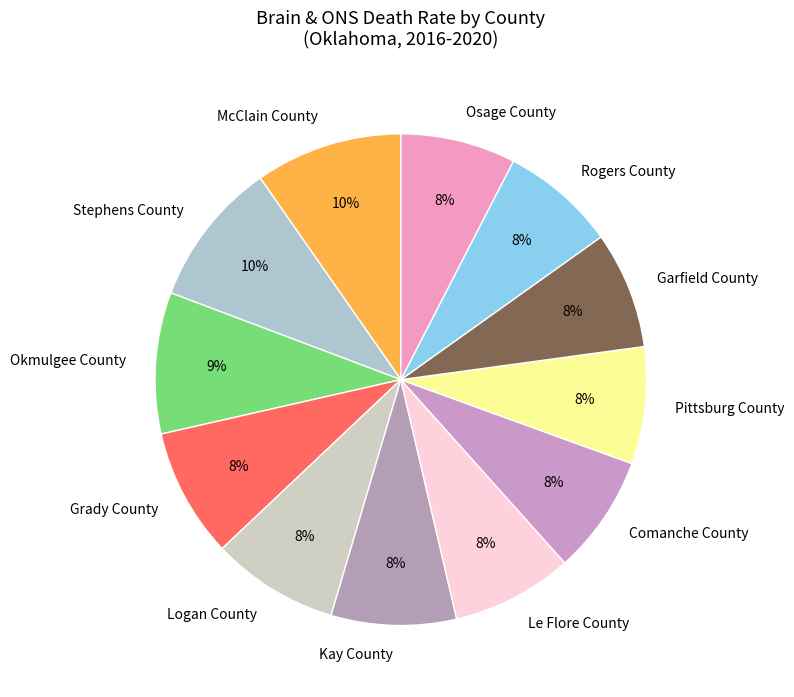

To the nearest percent, what is the combined percentage of Kay County and McClain County?

18%